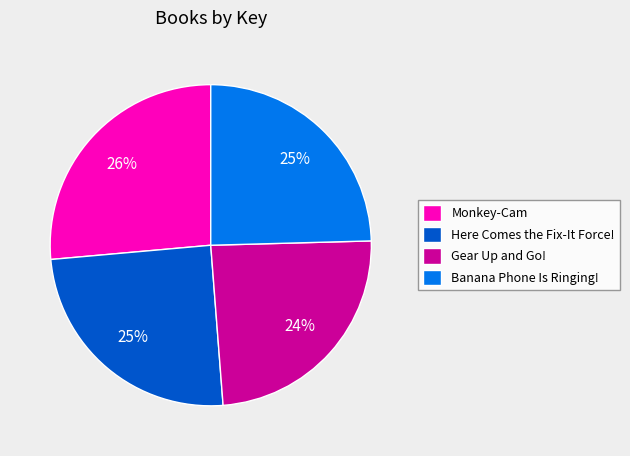

Do Here Comes the Fix-It Force! and Monkey-Cam together represent more than half of the pie?

Yes